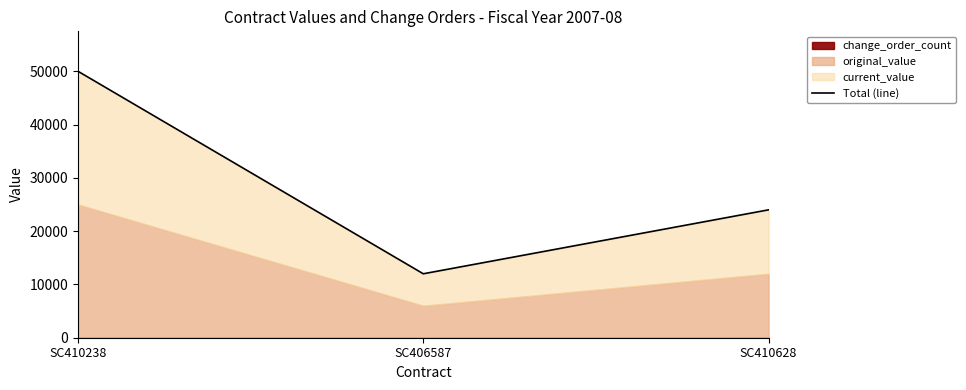

Rank the categories by value from lowest to highest.

SC406587, SC410628, SC410238